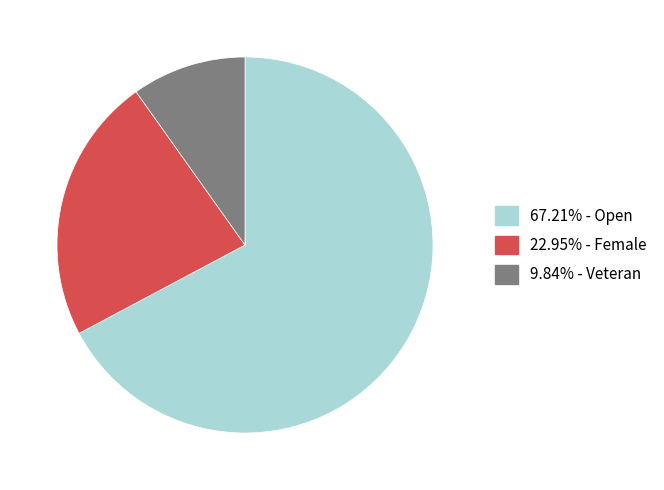

Is there any slice that represents more than half of the pie?

Yes